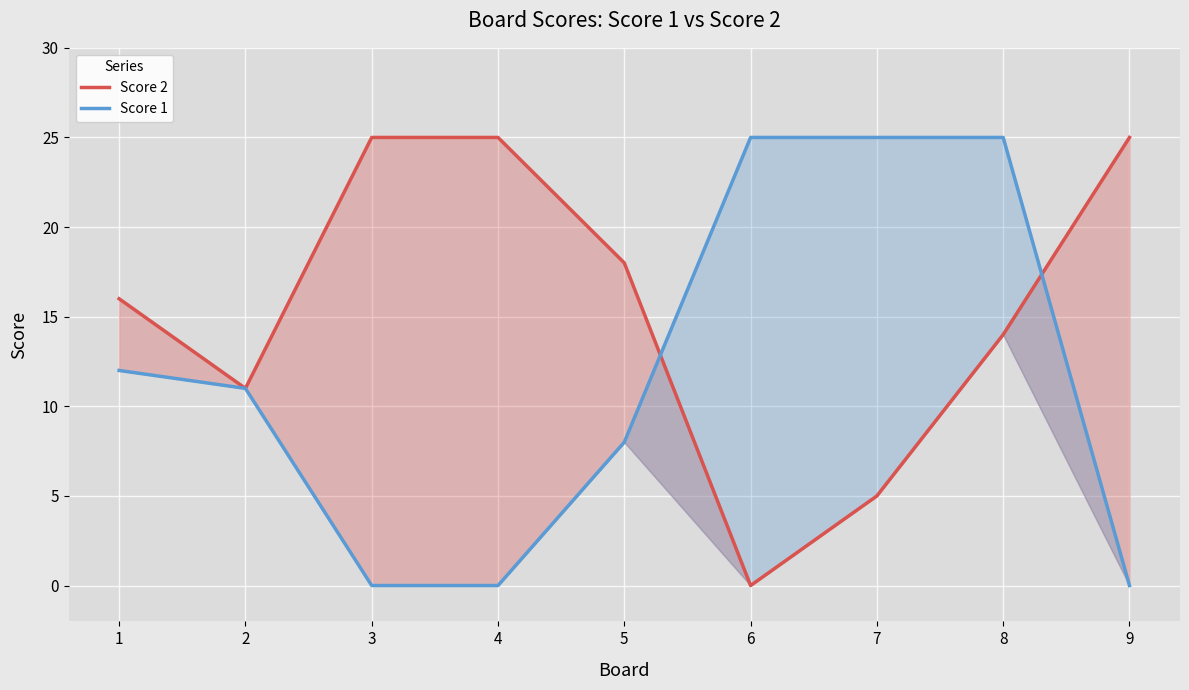

What is the difference between the Score 1 values at 8 and 2?

14